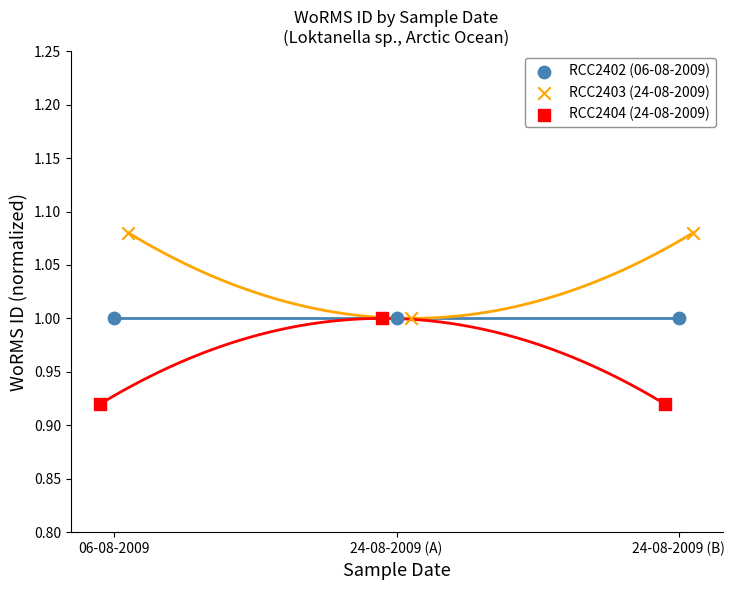

Which series contains the lowest Y value?

RCC2404 (24-08-2009)